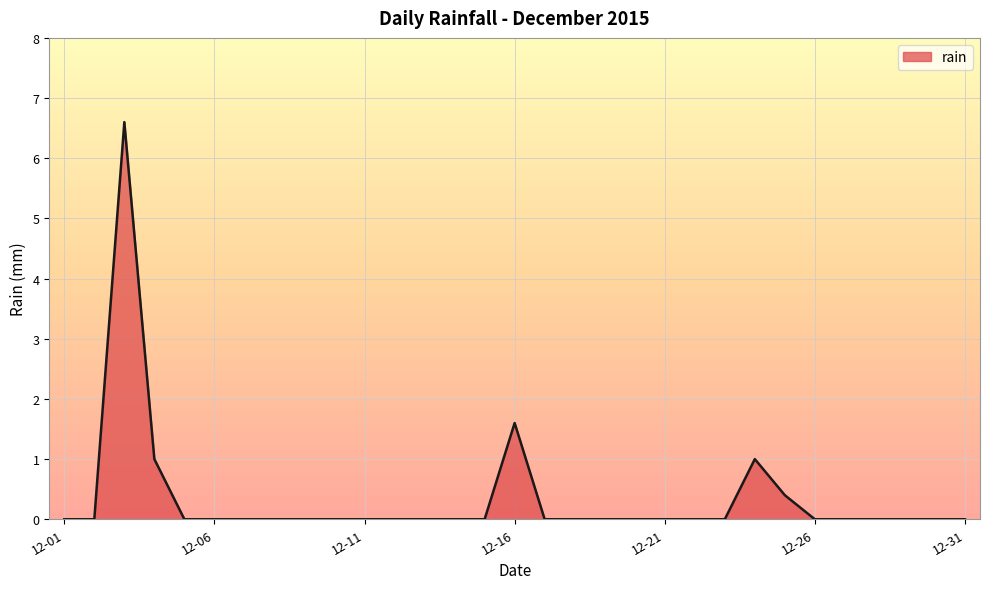

Reading right to left, transcribe all the data shown in this chart.

0.0	0.0	0.0	0.0	0.0	0.0	0.4	1.0	0.0	0.0	0.0	0.0	0.0	0.0	0.0	1.6	0.0	0.0	0.0	0.0	0.0	0.0	0.0	0.0	0.0	0.0	0.0	1.0	6.6	0.0	0.0